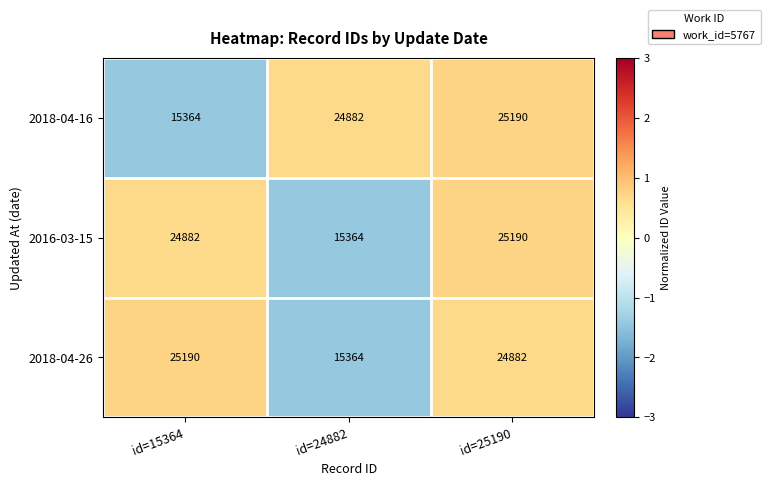

Which series changed the most between id=15364 and id=25190?

2018-04-16